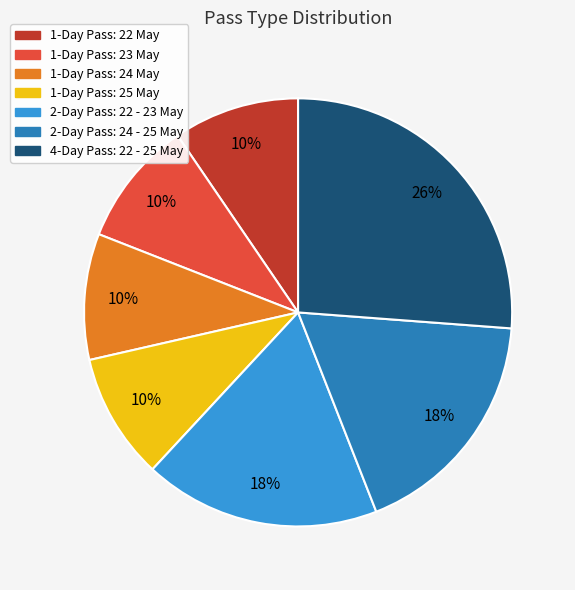

Is it true that 4-Day Pass: 22 - 25 May is 26% of the pie?

True